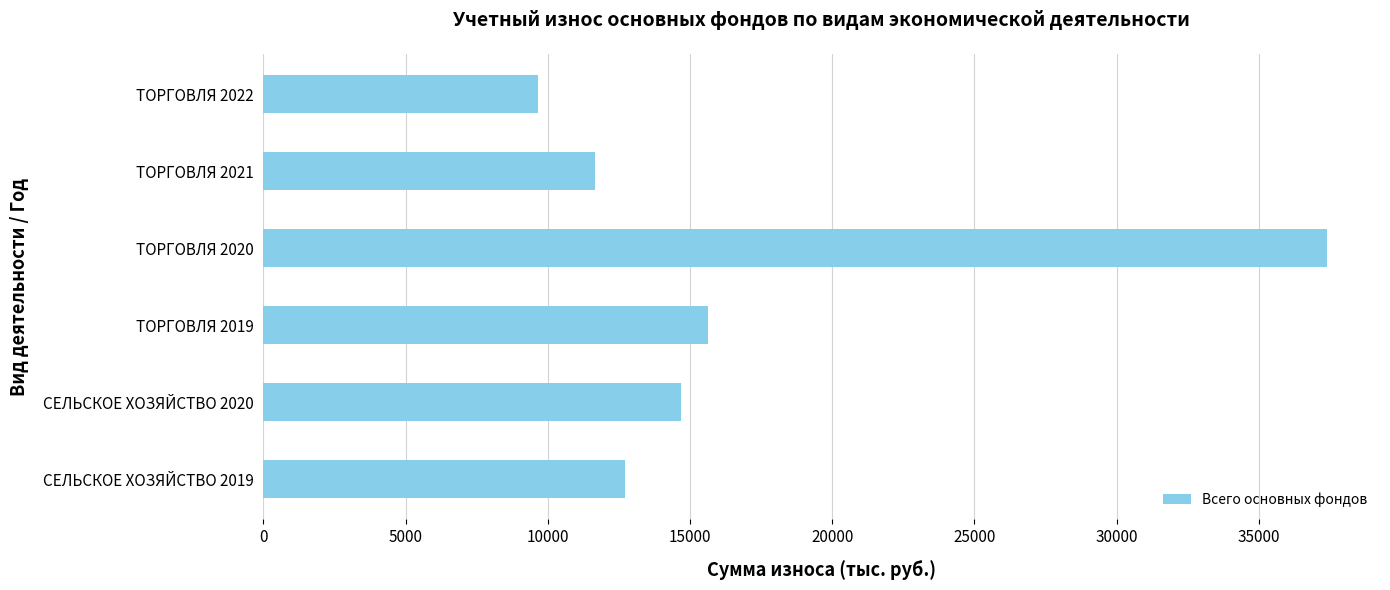

What is the change in value from СЕЛЬСКОЕ ХОЗЯЙСТВО 2020 to ТОРГОВЛЯ 2021?

-3025